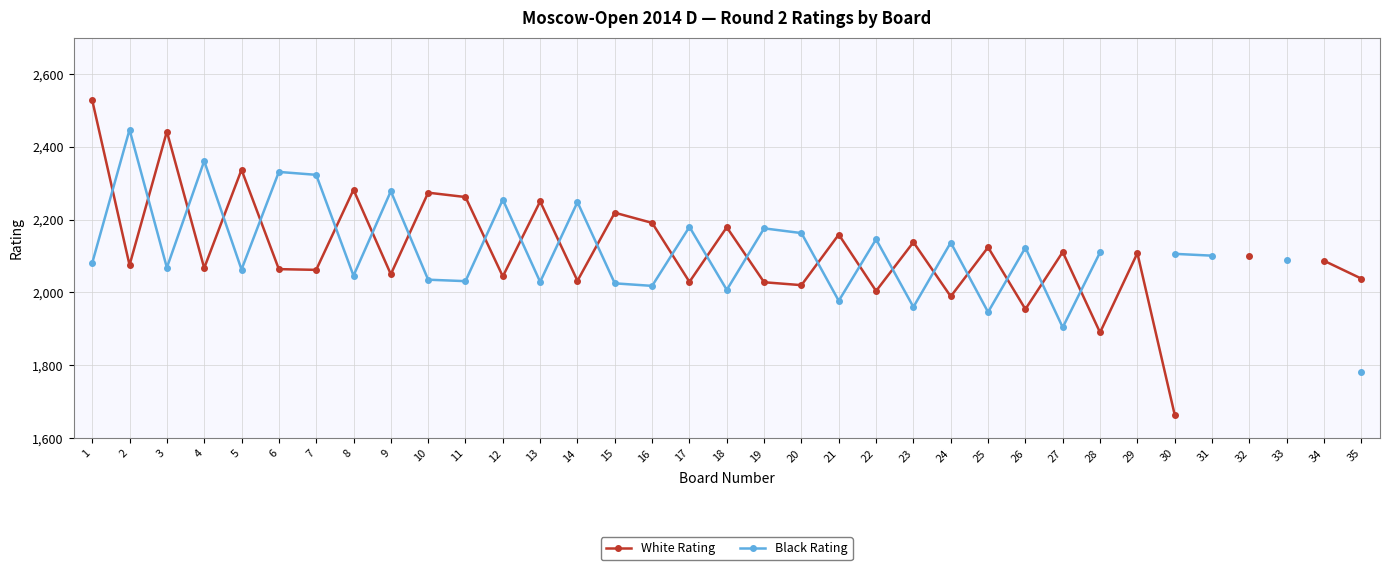

Which series ends up on top after the final intersection of White Rating and Black Rating?

Black Rating